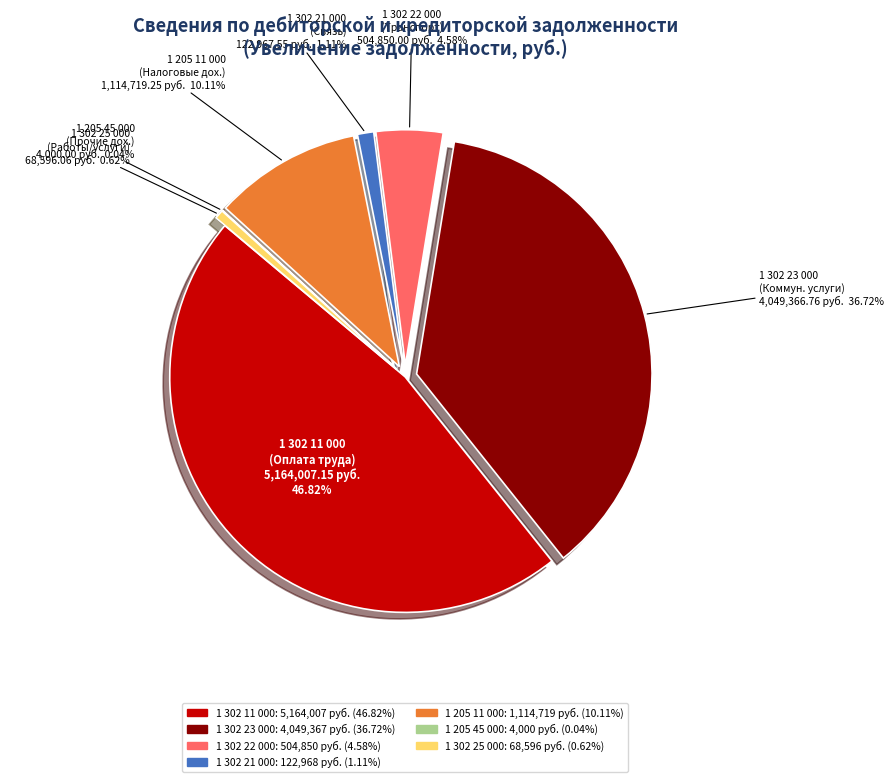

How many segments does this pie chart have?

7